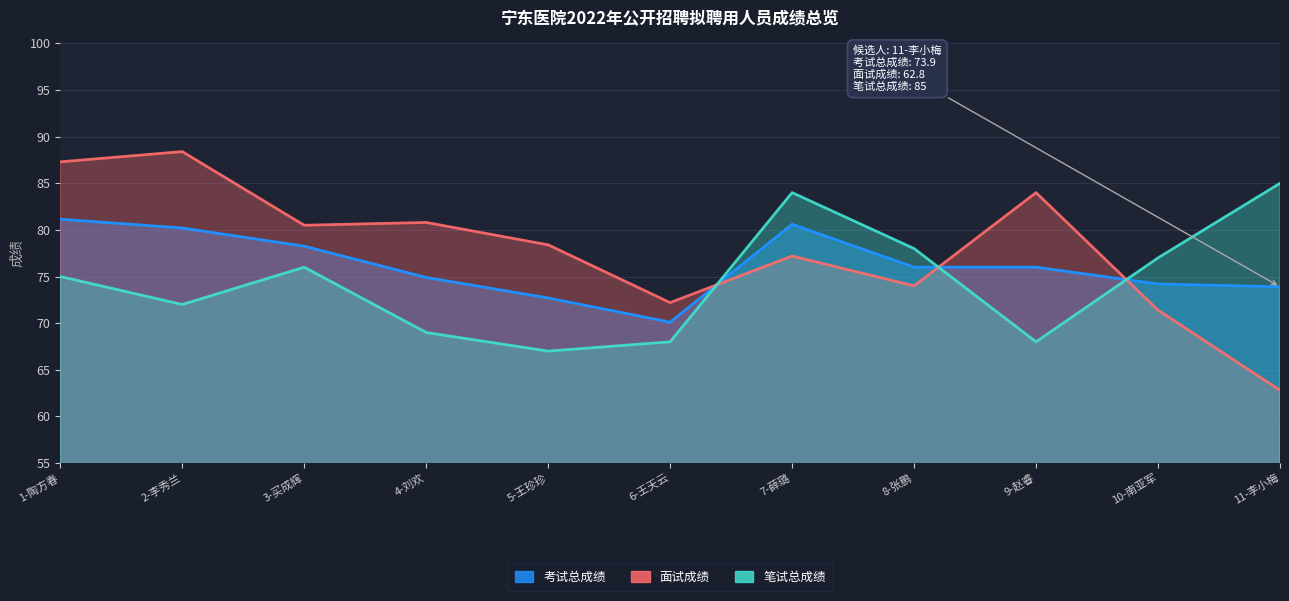

How many interior local valleys does the 考试总成绩 series have?

1